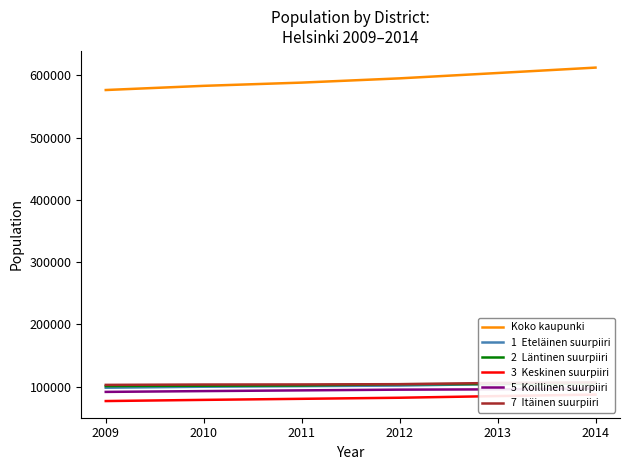

What is the difference between the maximum and minimum values in the Koko kaupunki series?

36032